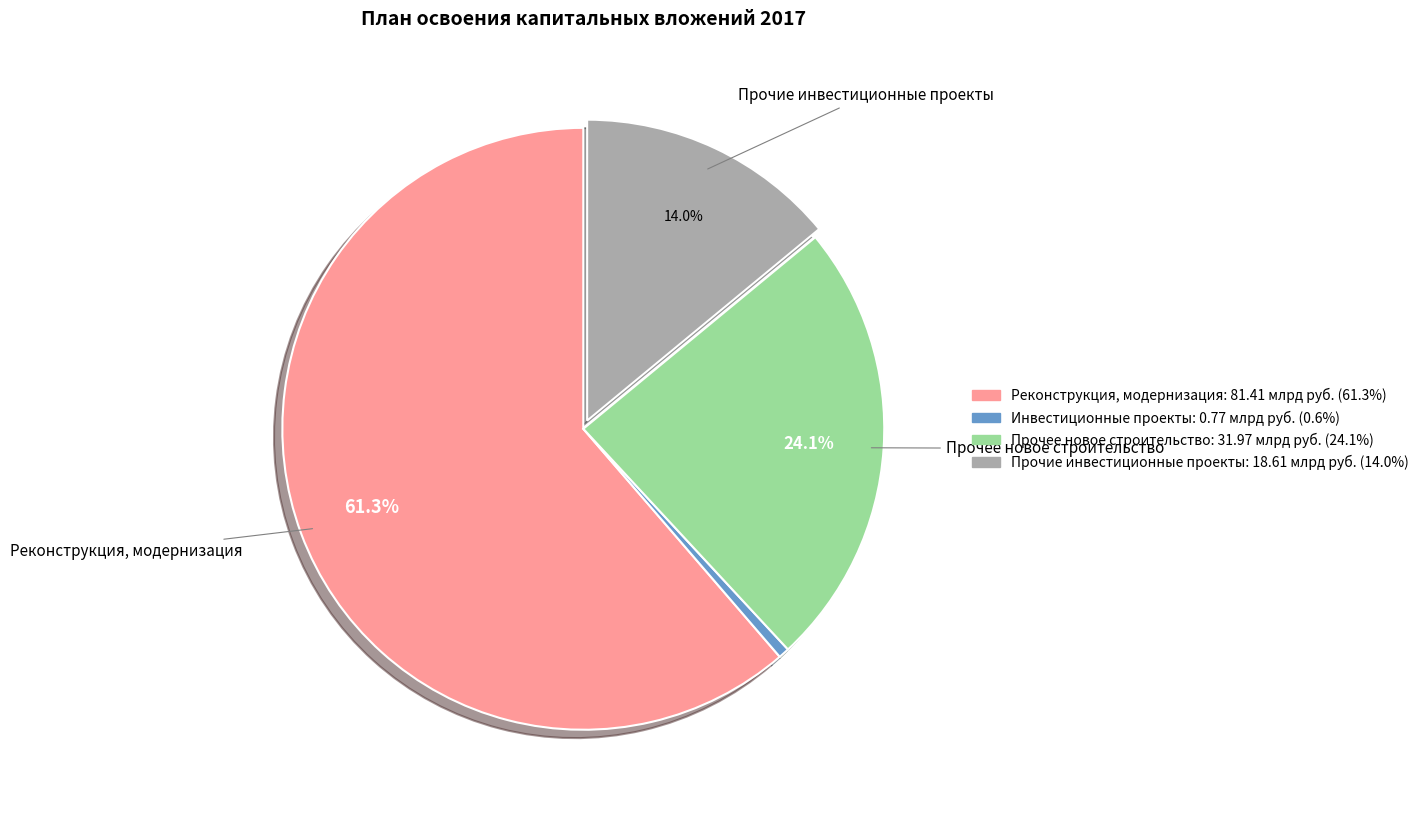

How many segments does this pie chart have?

4